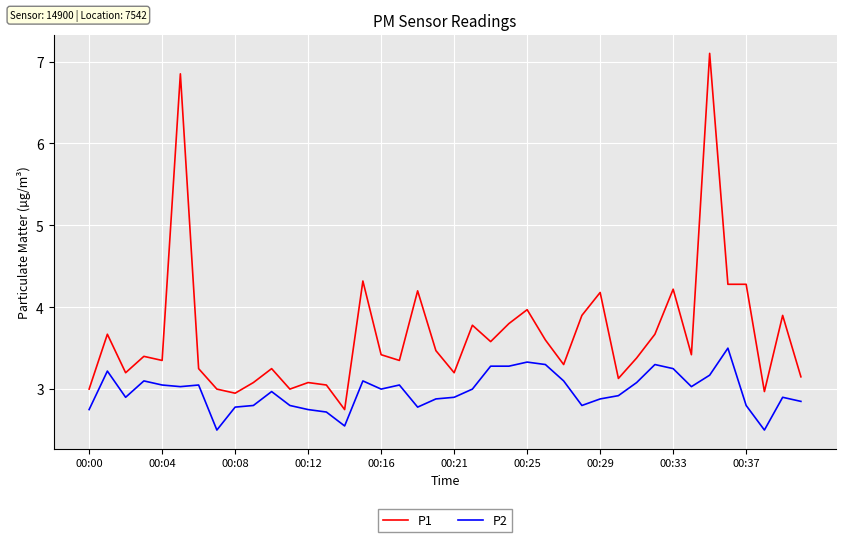

List the series in order of their peak value, highest first.

P1, P2